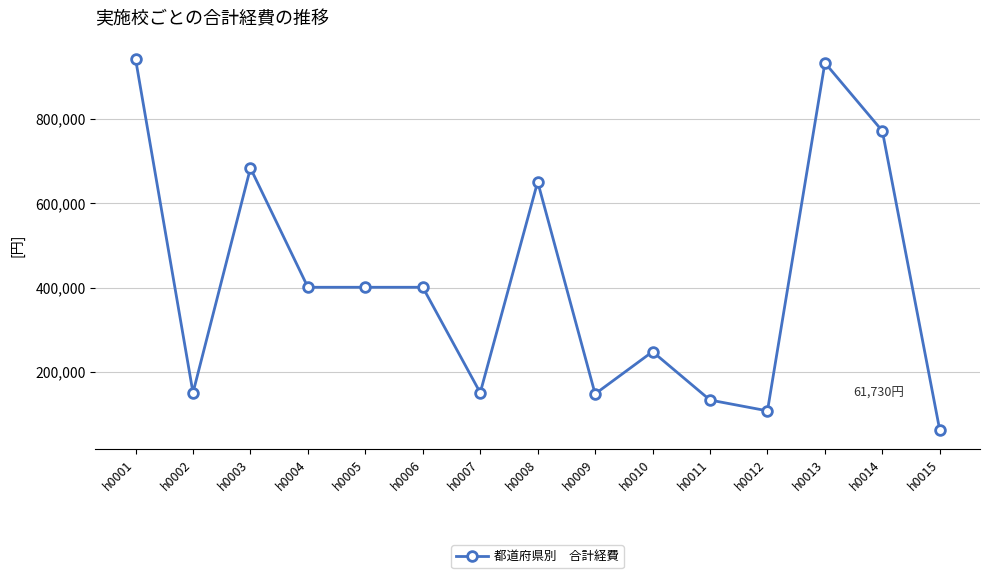

How many values are below 400850?

7